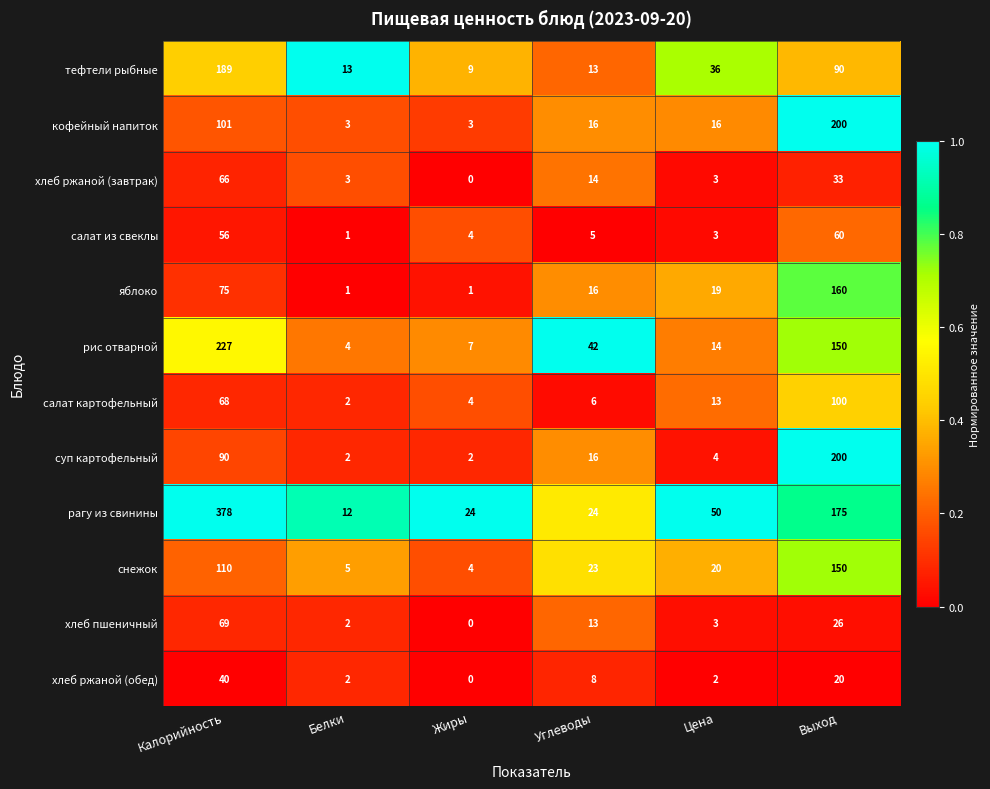

What is the difference between the maximum and second lowest values in the рагу из свинины series?

354